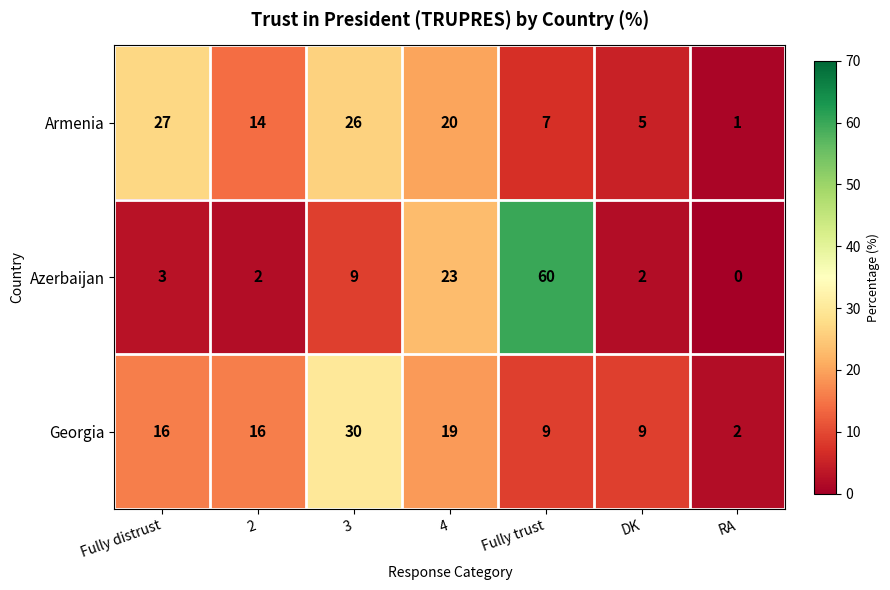

Which series changed the most between 2 and RA?

Georgia